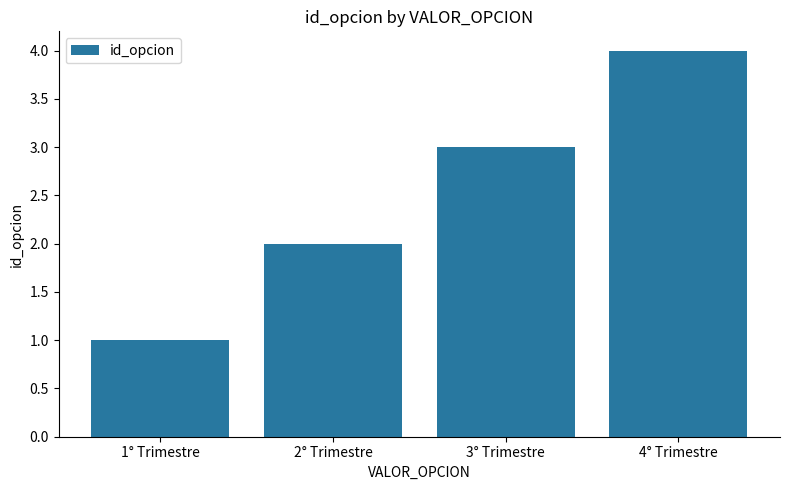

Does the chart contain any negative values?

No